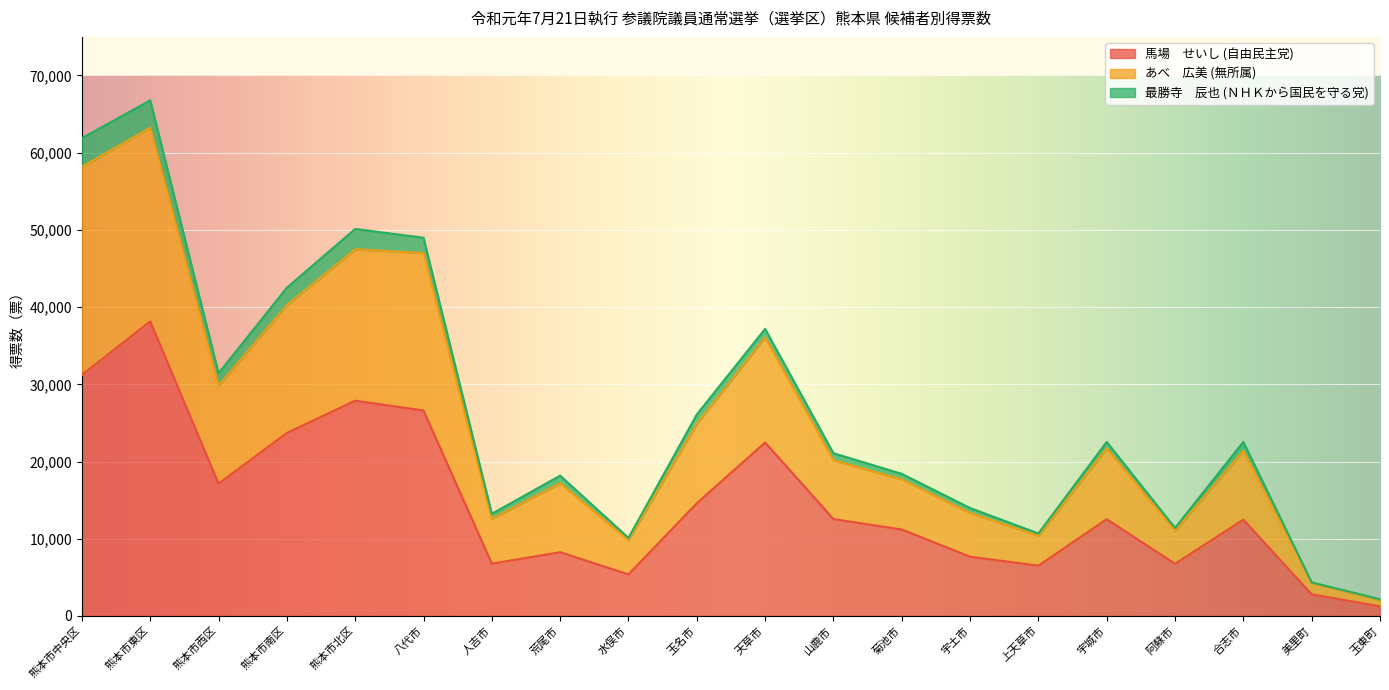

What is the label of the 19th point from the left?

美里町